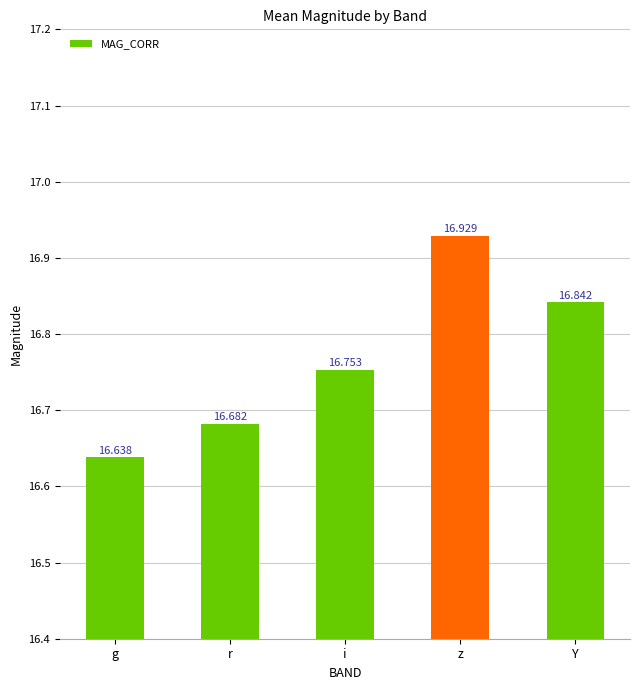

Count the values in the range 16 to 17.

5